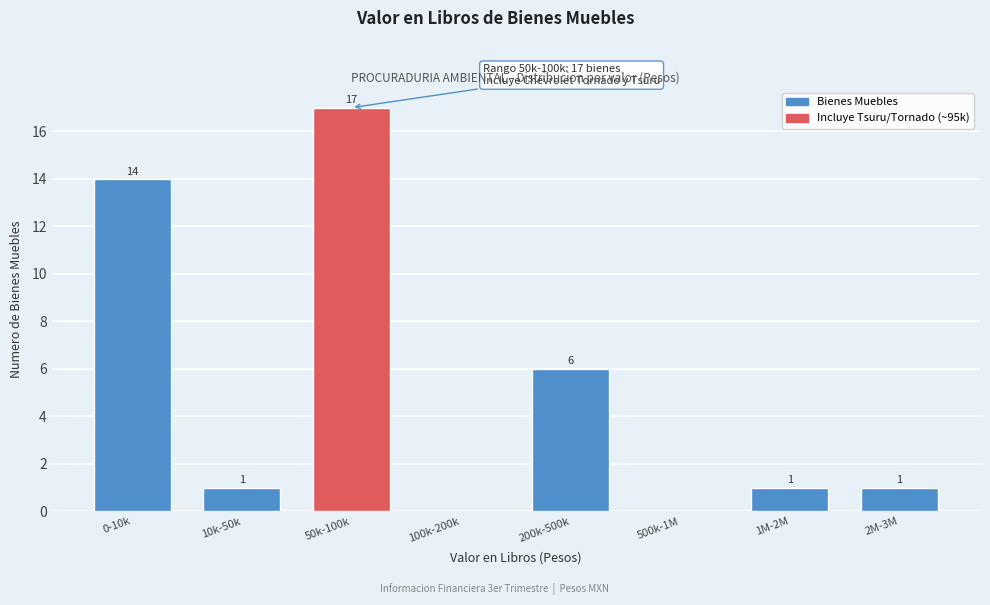

Reading left to right, what are all the values shown in this chart?

0-10k=14	10k-50k=1	50k-100k=17	100k-200k=0	200k-500k=6	500k-1M=0	1M-2M=1	2M-3M=1